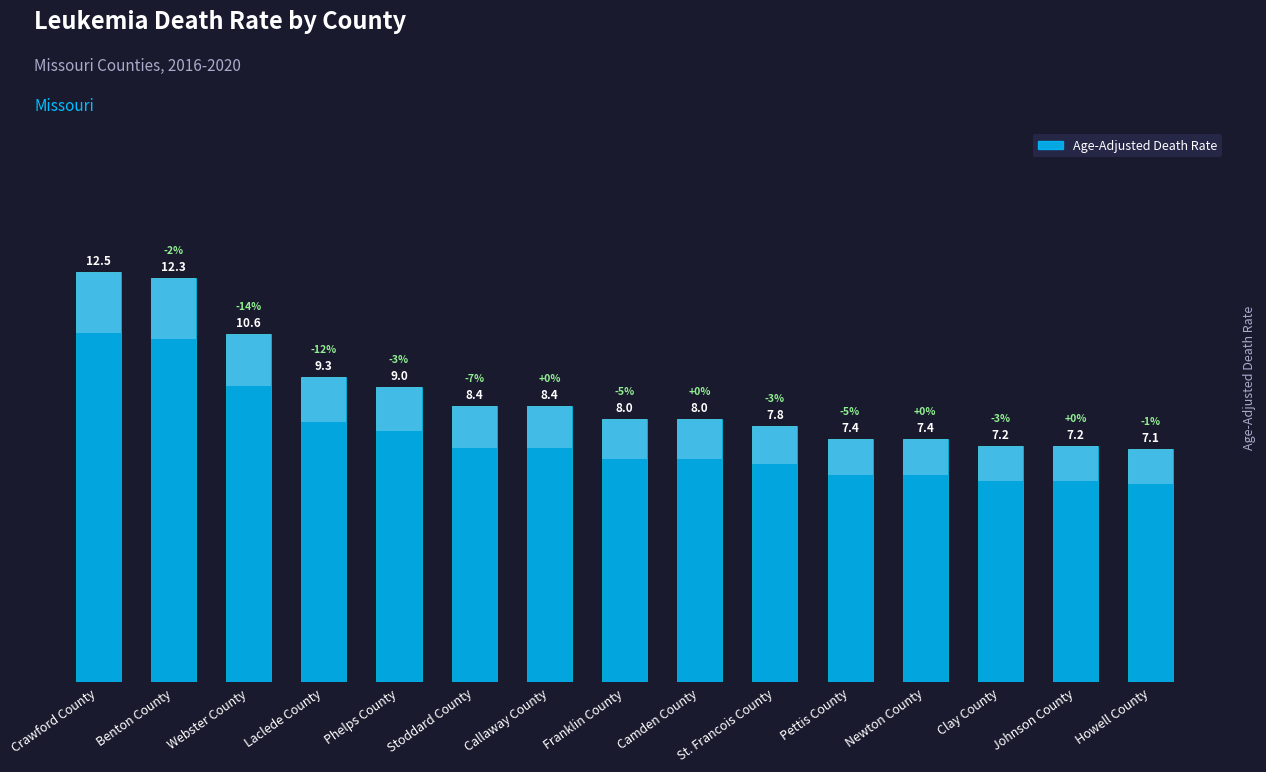

What is the ratio of the value at Callaway County to the value at Newton County?

1.1